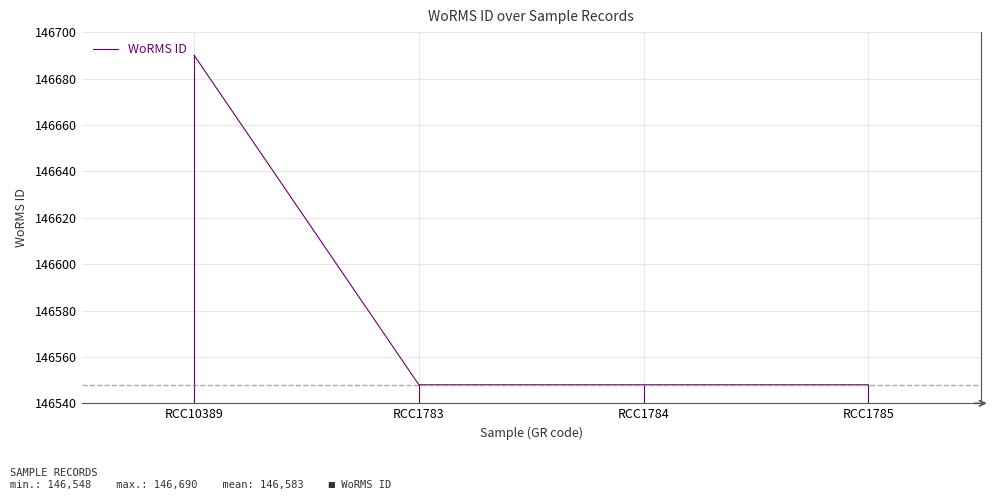

What is the smallest value displayed?

146548